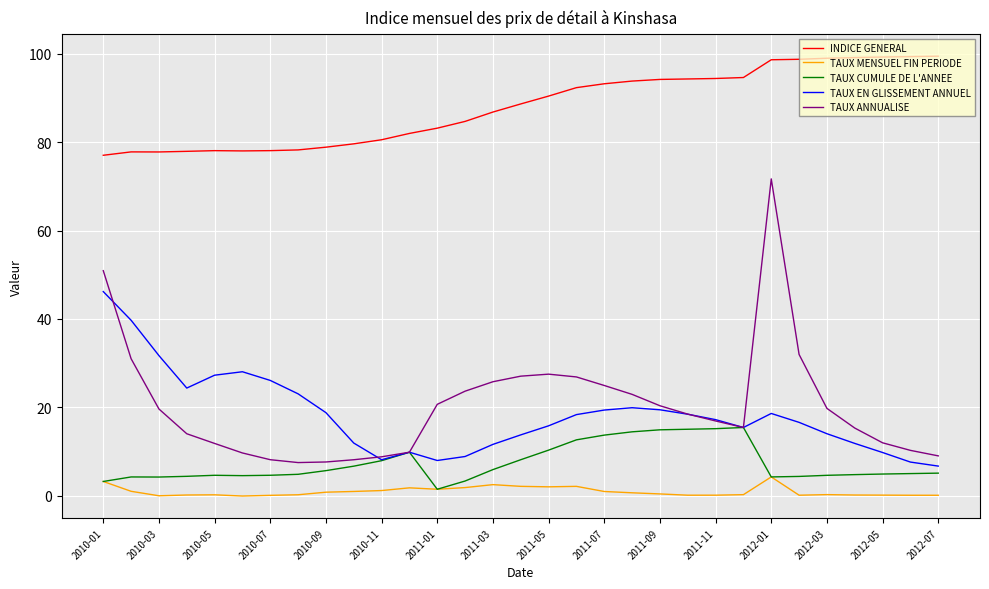

True or false: INDICE GENERAL and TAUX CUMULE DE L'ANNEE intersect in this chart.

False